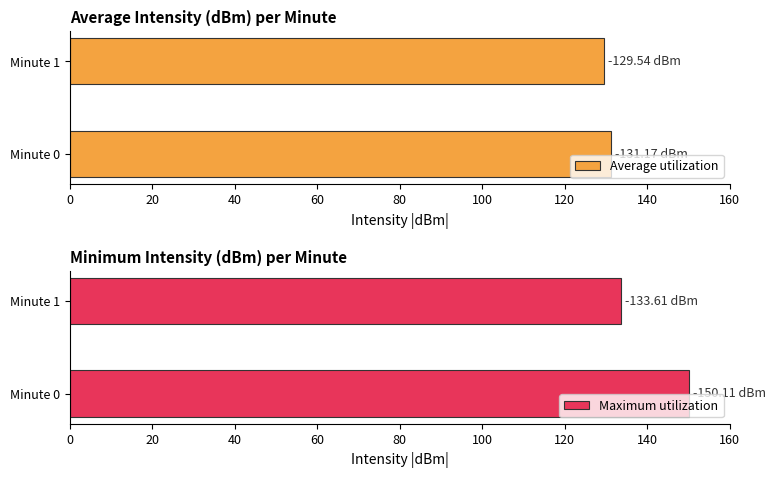

How many series are shown in this chart?

2